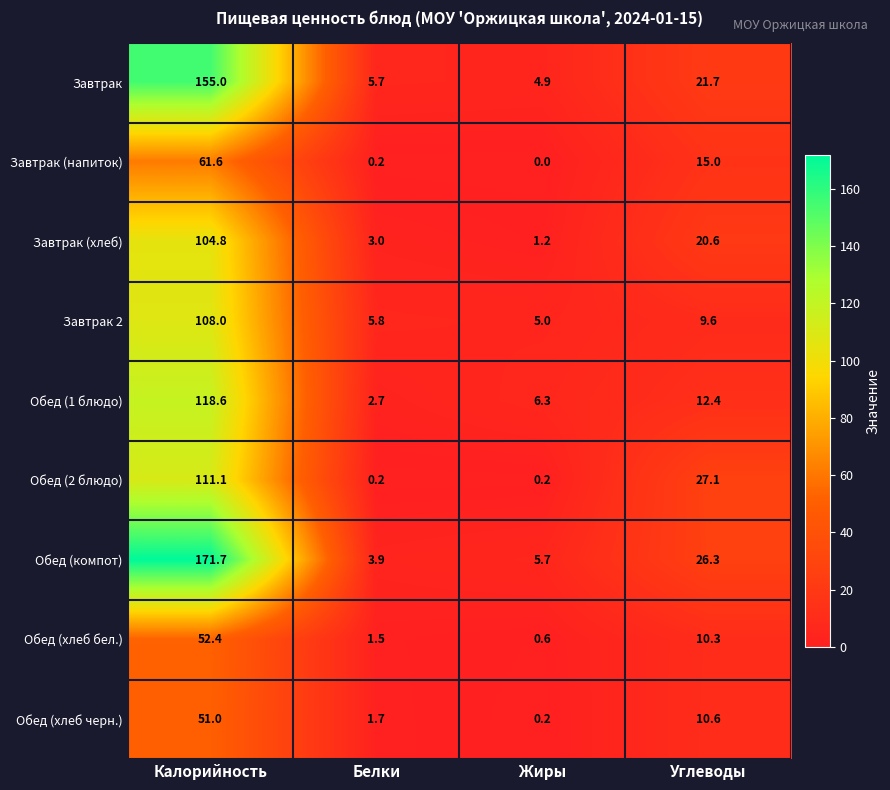

What value does the Обед (1 блюдо) series have at Углеводы?

12.4